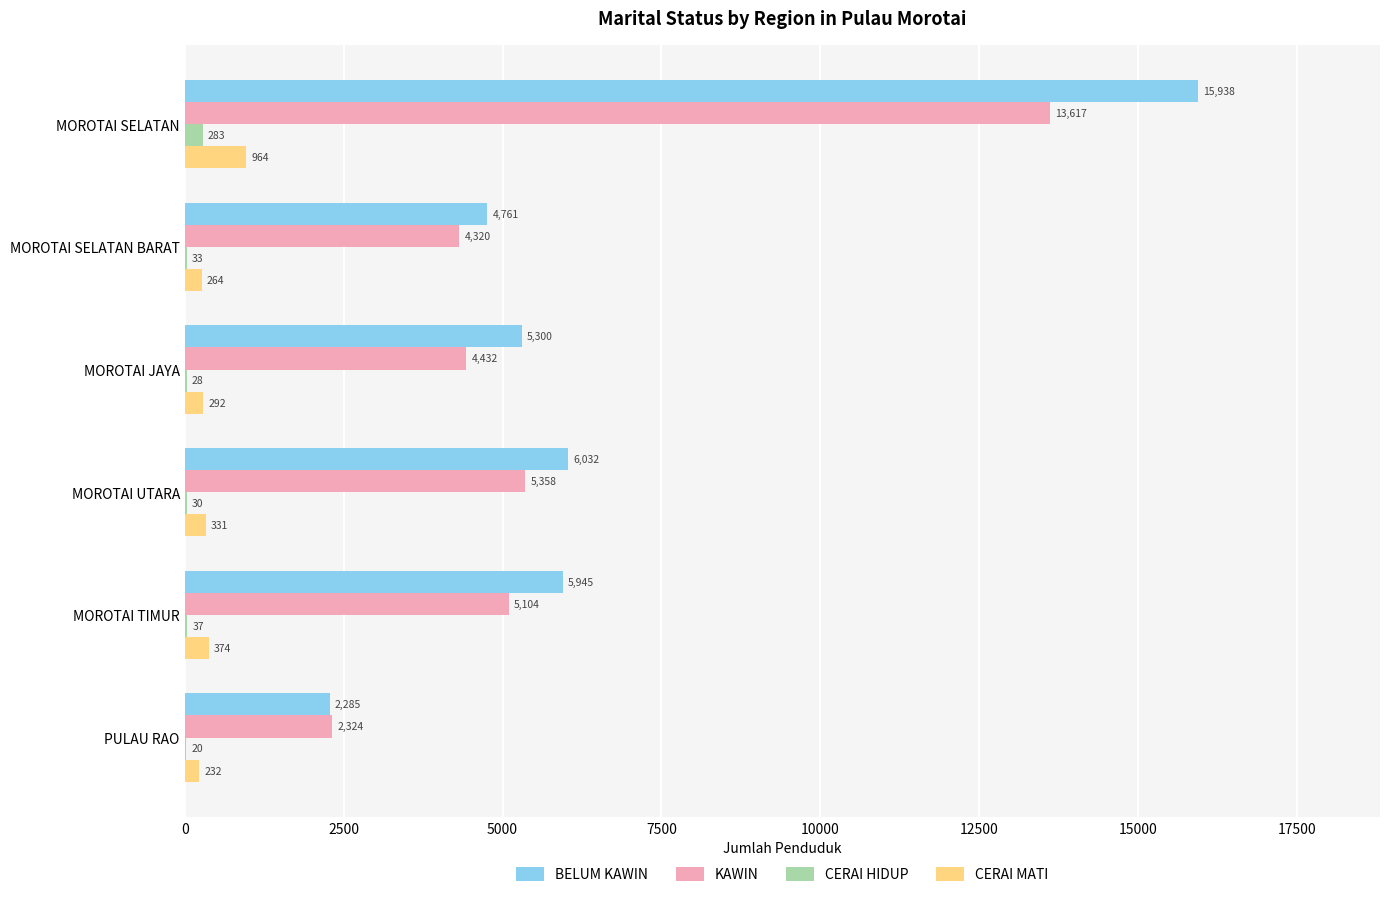

What is the sum of the CERAI HIDUP values at MOROTAI SELATAN and MOROTAI TIMUR?

320